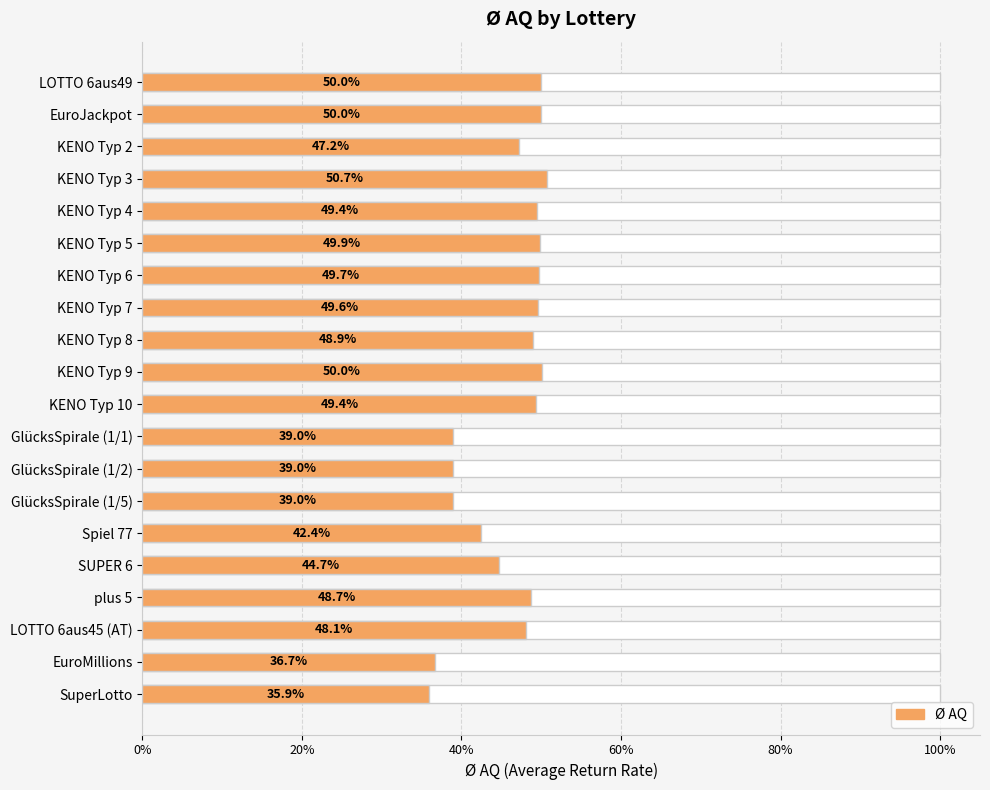

What is the value of the 14th bar from the left?

0.4